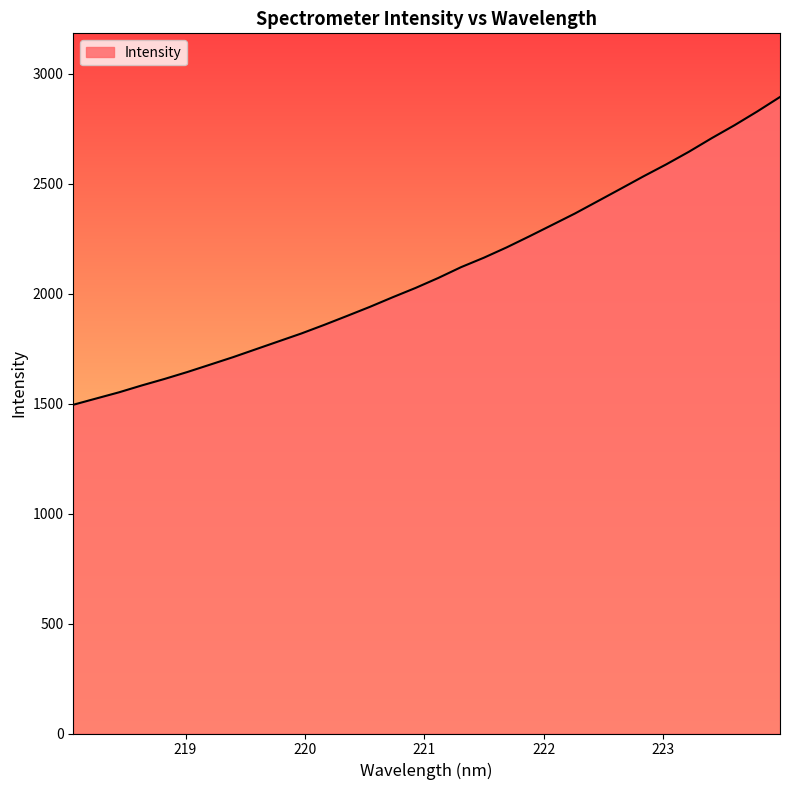

What is the difference between the maximum and minimum values?

1399.7